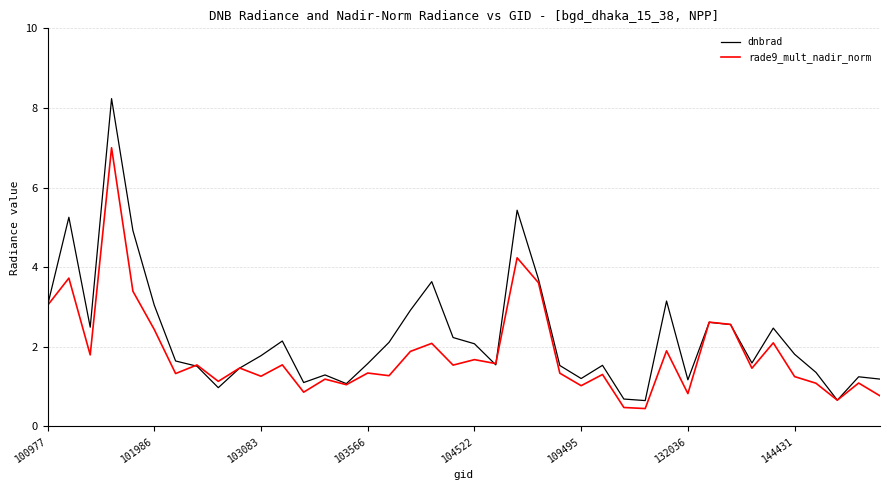

True or false: rade9_mult_nadir_norm has more than 1 points higher than both neighbors.

True